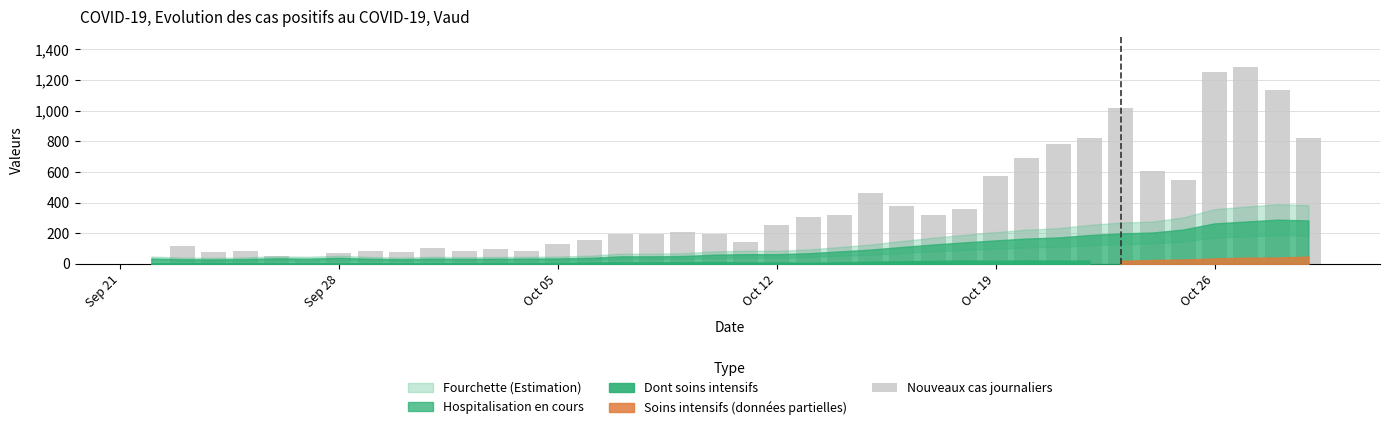

What is the maximum value shown in the chart?

1288